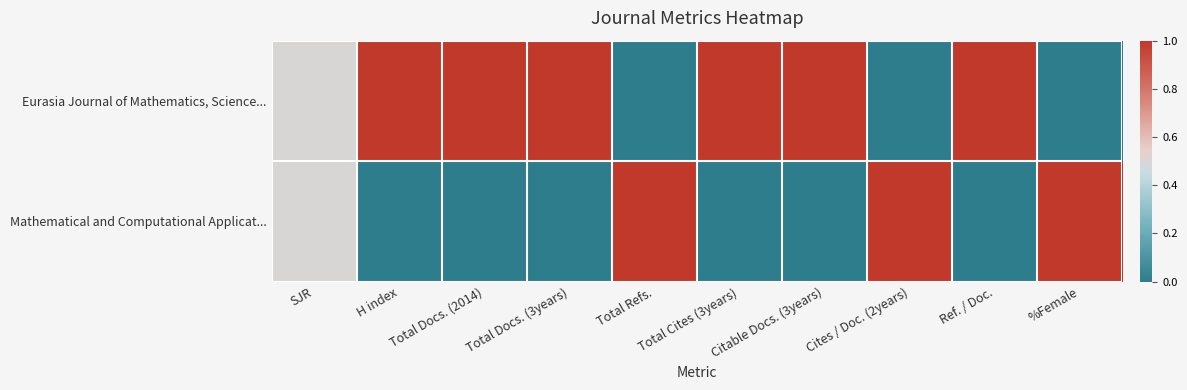

List the series in order of their overall mean, lowest first.

Mathematical and Computational Applicat..., Eurasia Journal of Mathematics, Science...